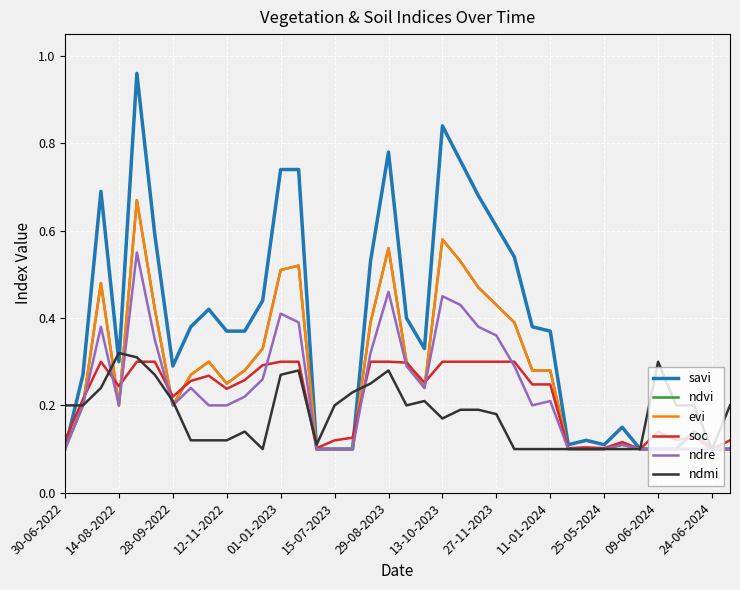

At which category does savi reach its first local valley?

14-08-2022